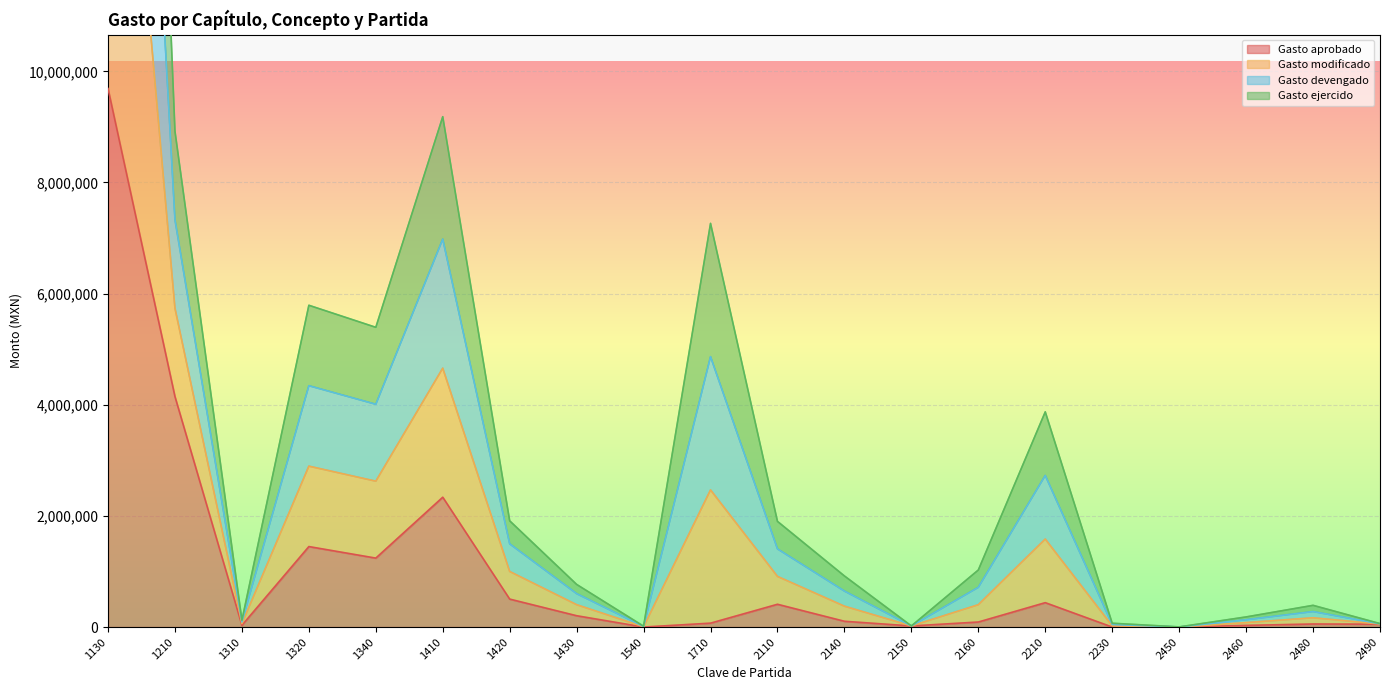

How many data points in Gasto aprobado are above 104000?

9